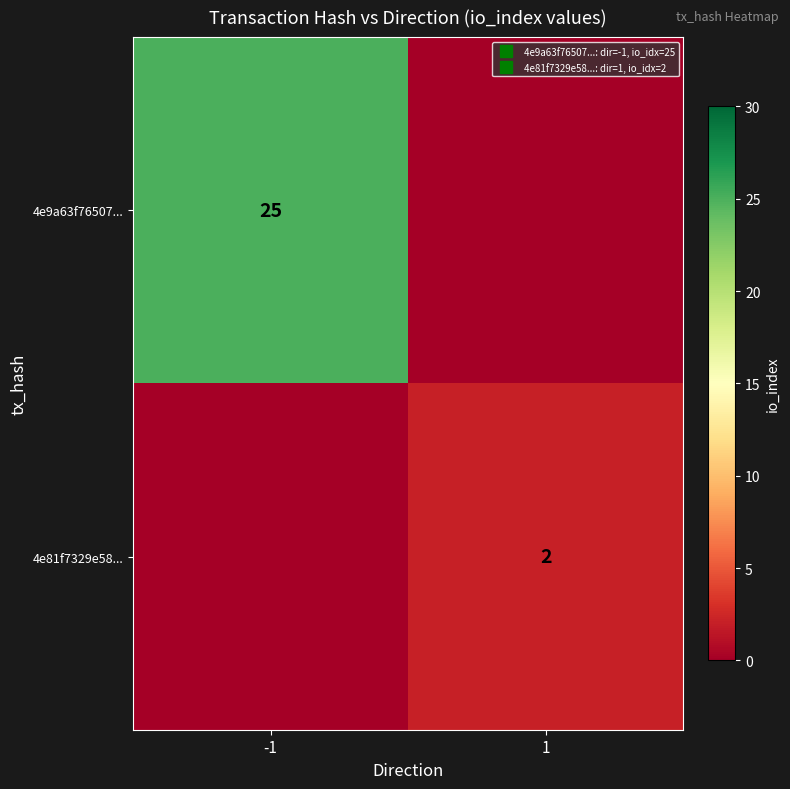

Read the 4e9a63f76507... value at -1, to the nearest 5.

25